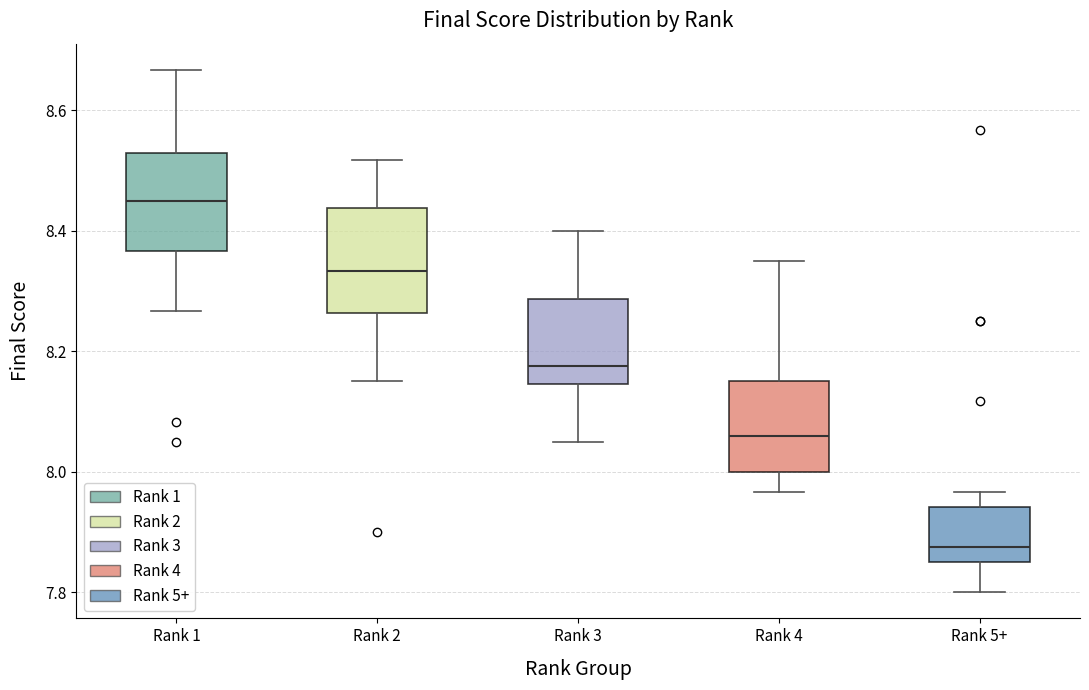

Which box has the highest median line?

Rank 1